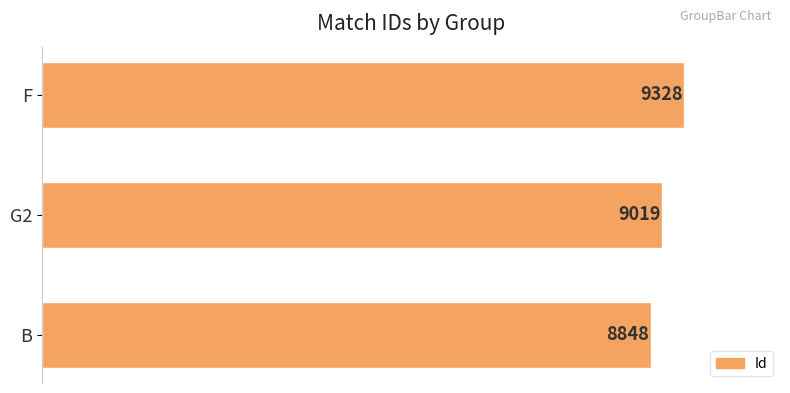

Reading bottom to top, transcribe all the data shown in this chart.

8848	9019	9328